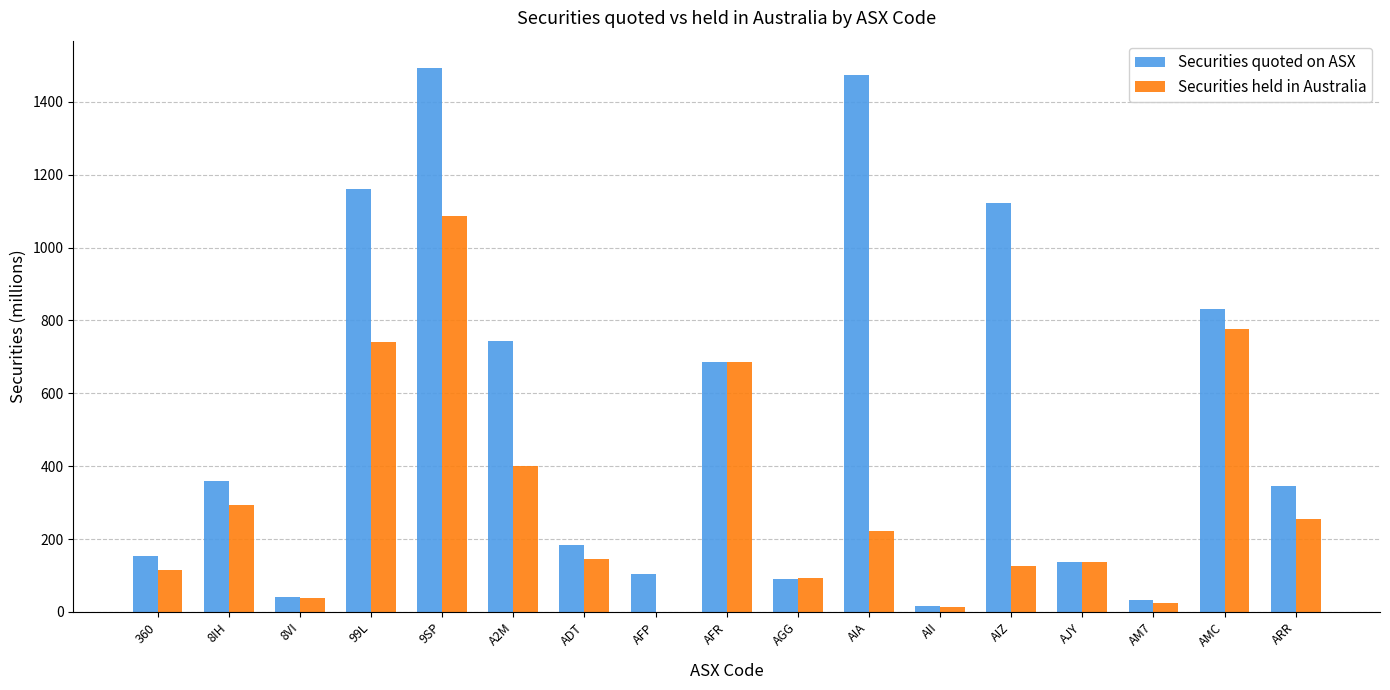

What is the sum of all Securities held in Australia values?

5159.2